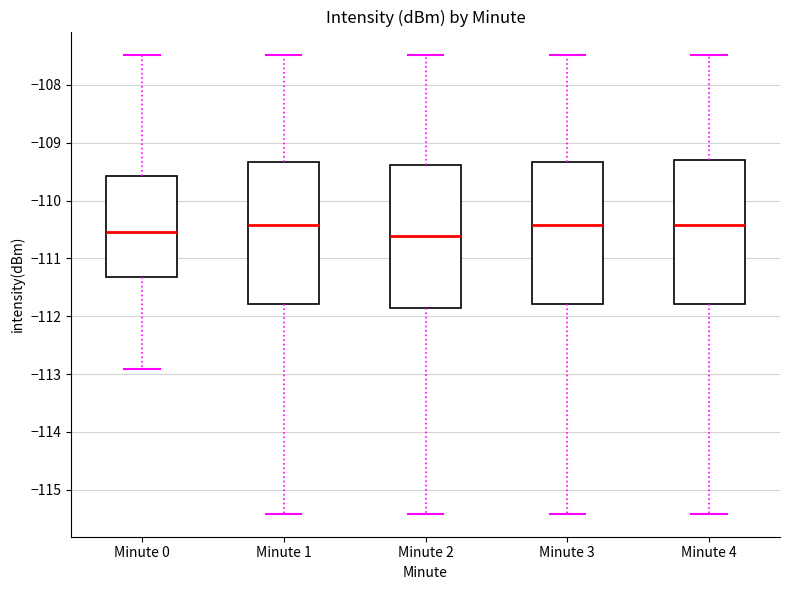

Where does the lower whisker of the box for Minute 3 end on the y-axis? The values are not printed on the chart, so give them approximately, as read against the axis.

-115.4